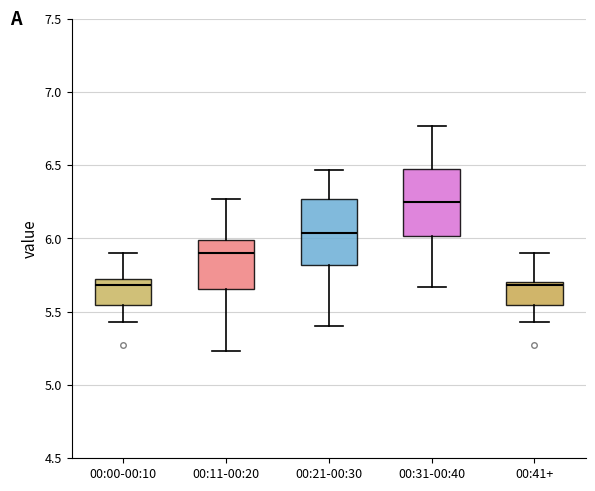

Which box's median line is the highest?

00:31-00:40